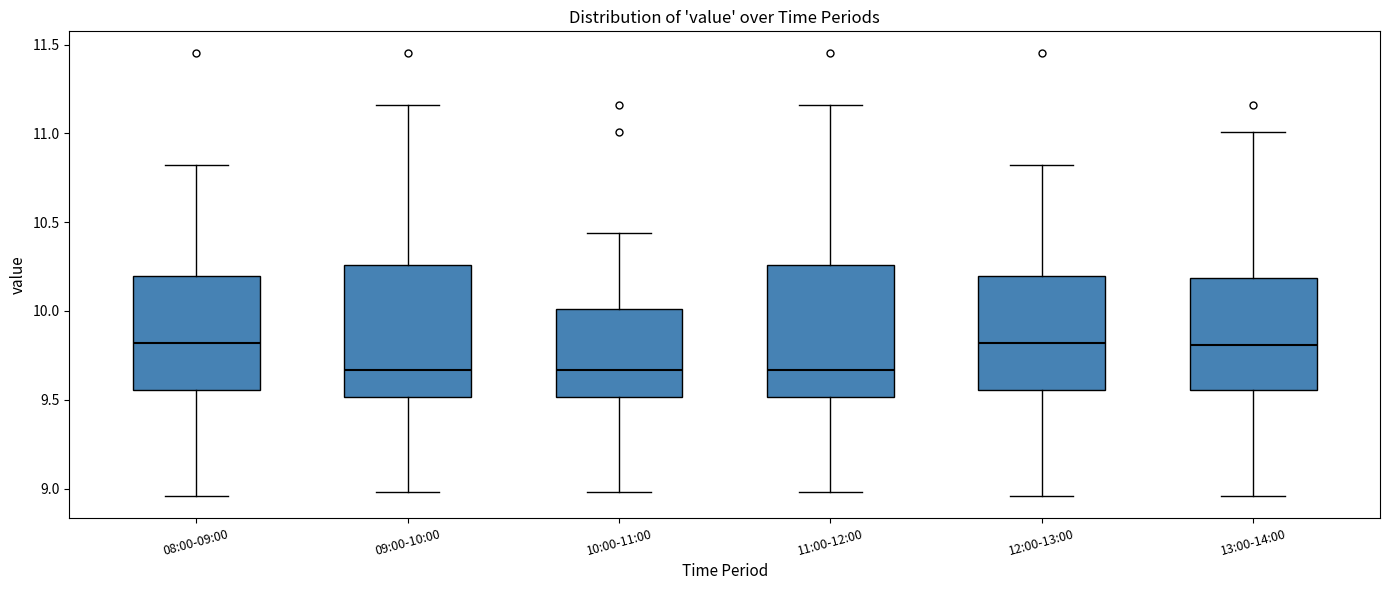

Reading left to right, transcribe this box plot: for each box, give where its median line is, the range the box spans, and where its two whiskers end, as read against the y-axis. The values are not printed on the chart, so give them approximately, as read against the axis.

08:00-09:00: median 9.80, box 9.55 to 10.20, whiskers 8.95 to 10.80
09:00-10:00: median 9.65, box 9.50 to 10.25, whiskers 9.00 to 11.15
10:00-11:00: median 9.65, box 9.50 to 10.00, whiskers 9.00 to 10.45
11:00-12:00: median 9.65, box 9.50 to 10.25, whiskers 9.00 to 11.15
12:00-13:00: median 9.80, box 9.55 to 10.20, whiskers 8.95 to 10.80
13:00-14:00: median 9.80, box 9.55 to 10.20, whiskers 8.95 to 11.00